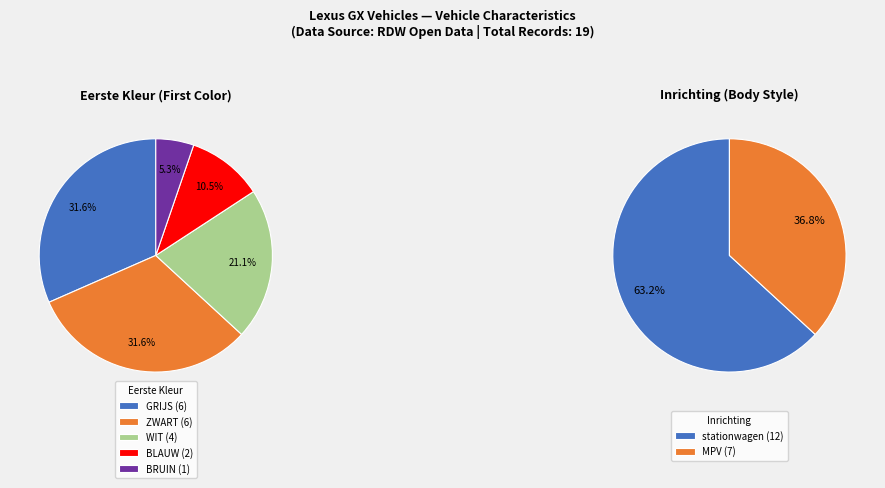

Rank the categories by value from lowest to highest.

BRUIN, BLAUW, WIT, GRIJS, ZWART